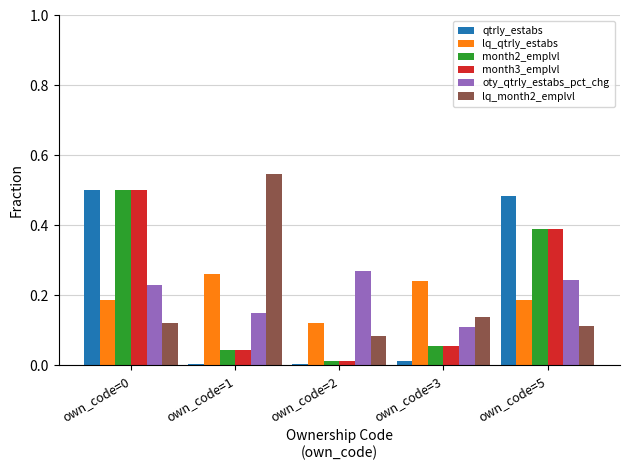

Between own_code=3 and own_code=5, which series saw the biggest shift?

qtrly_estabs